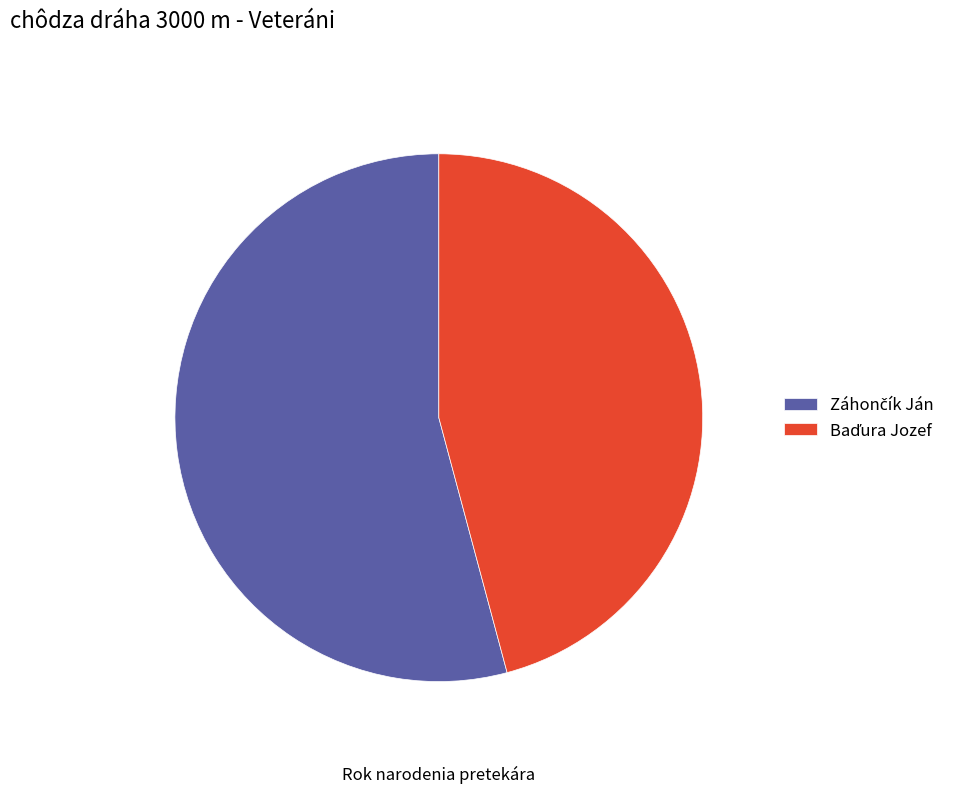

Is there any slice that represents more than half of the pie?

Yes